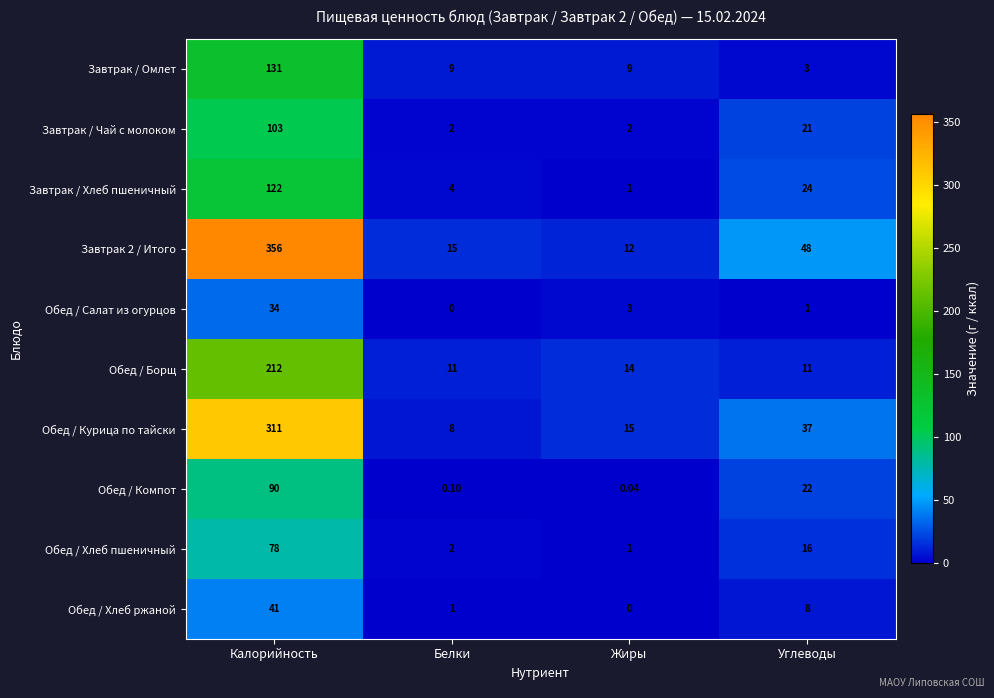

Is the value of Завтрак / Хлеб пшеничный at Калорийность greater than the value of Обед / Борщ at Жиры?

Yes